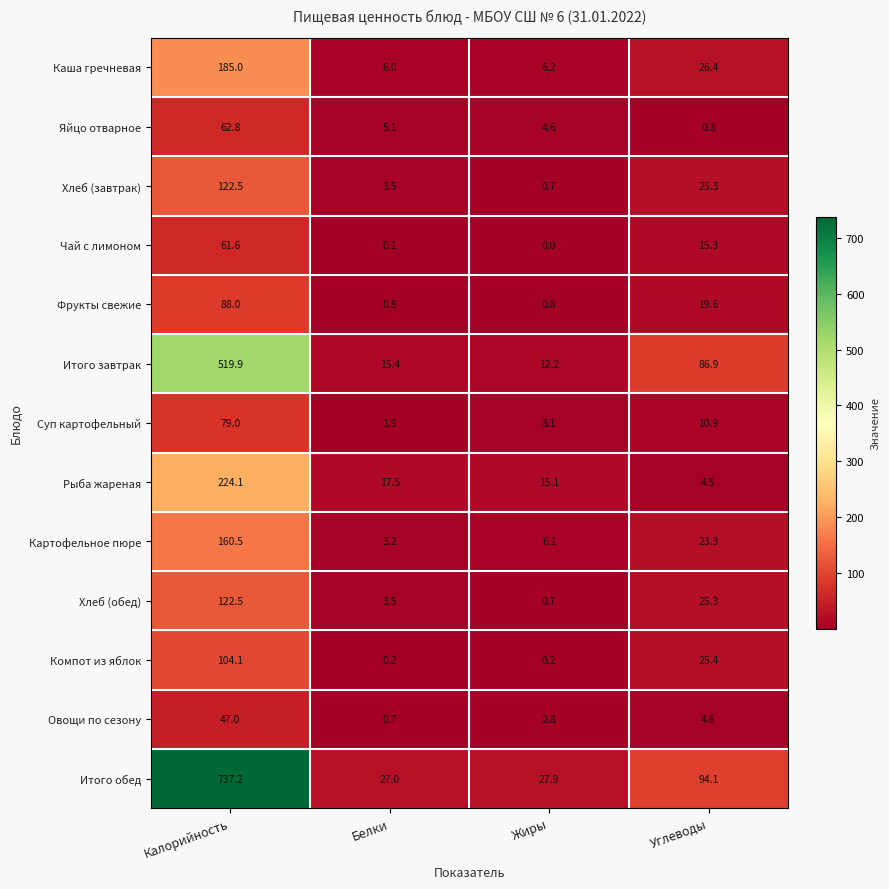

At which category does the chart reach its peak across all series?

Калорийность